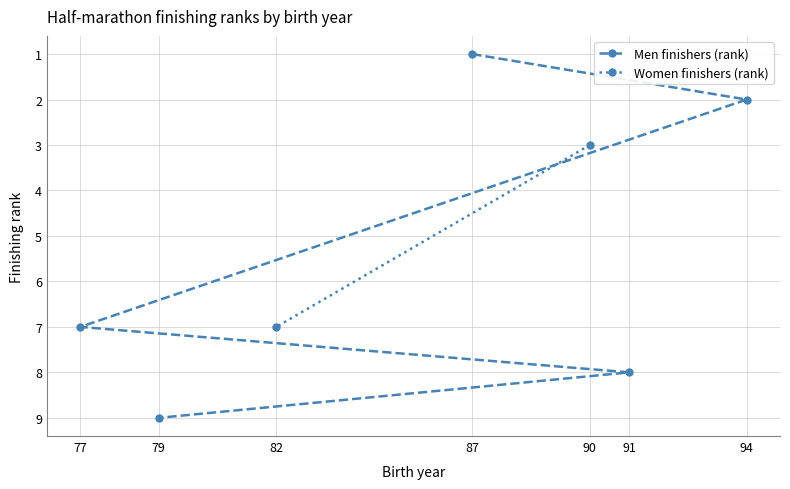

Does the chart display data point markers on the line(s)?

Yes